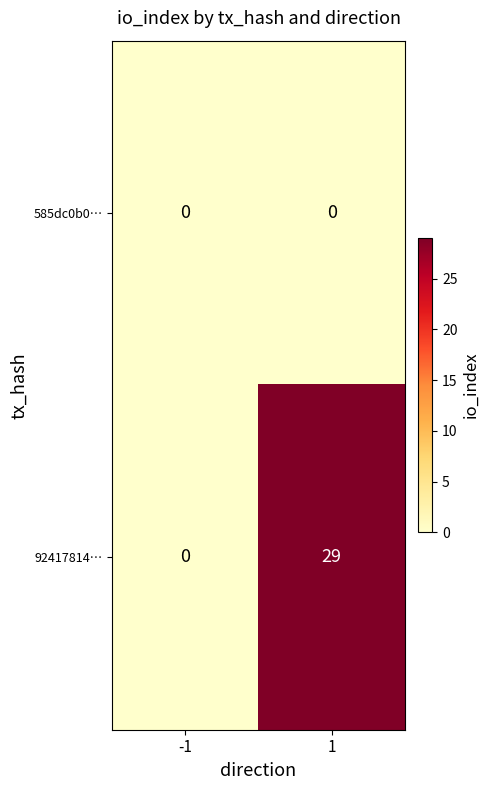

Count the number of categories in the chart.

2